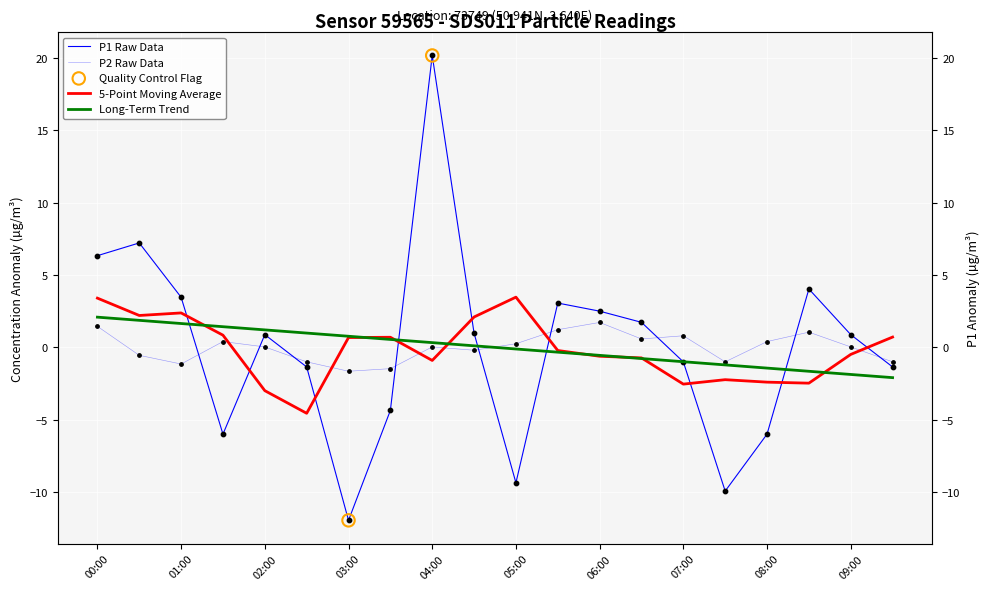

At which category is the sum across all series the highest?

04:00